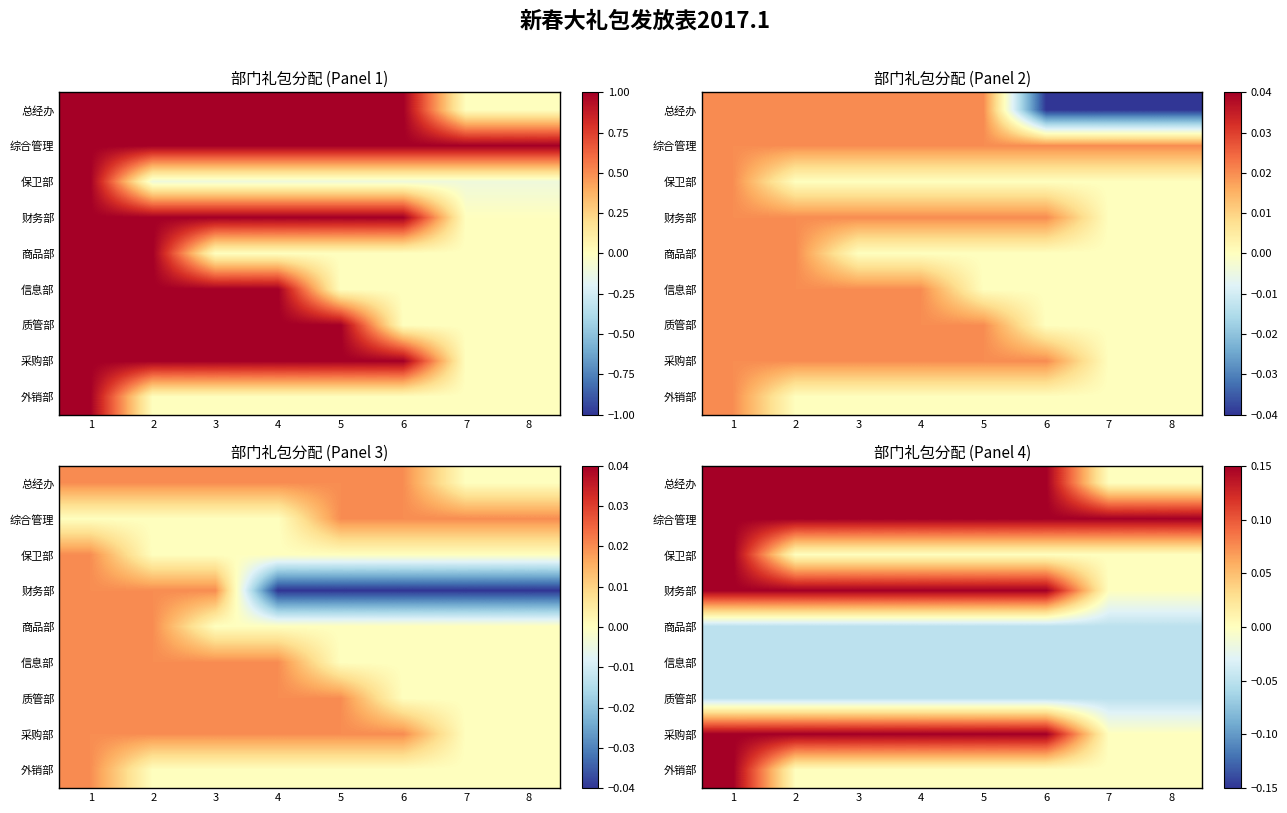

At how many categories does at least one series exceed 0?

8